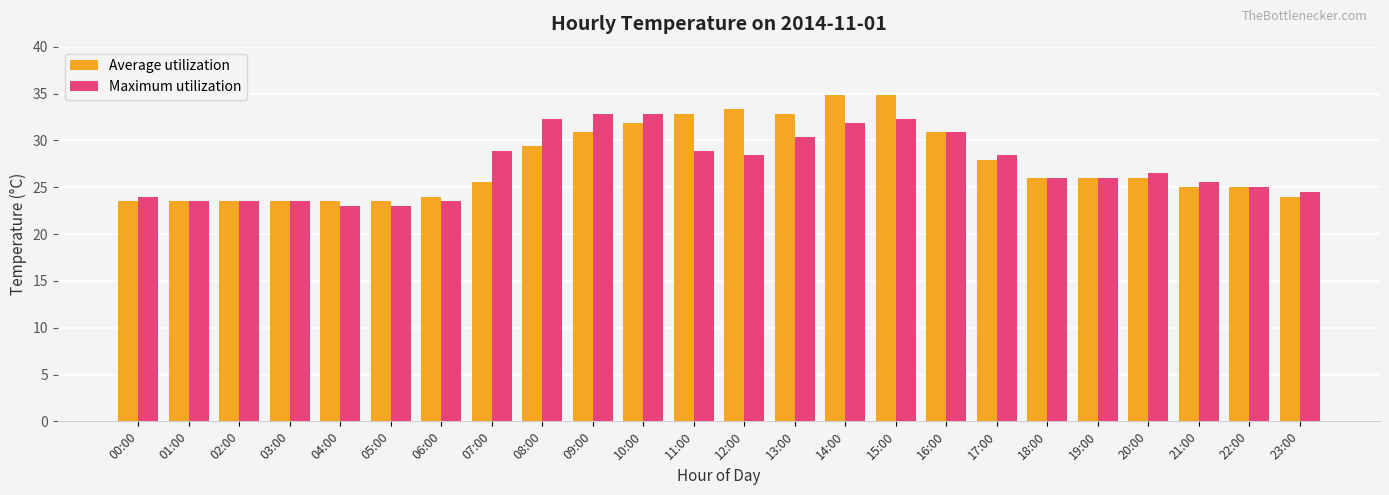

At which label is Maximum utilization closest to 27?

20:00